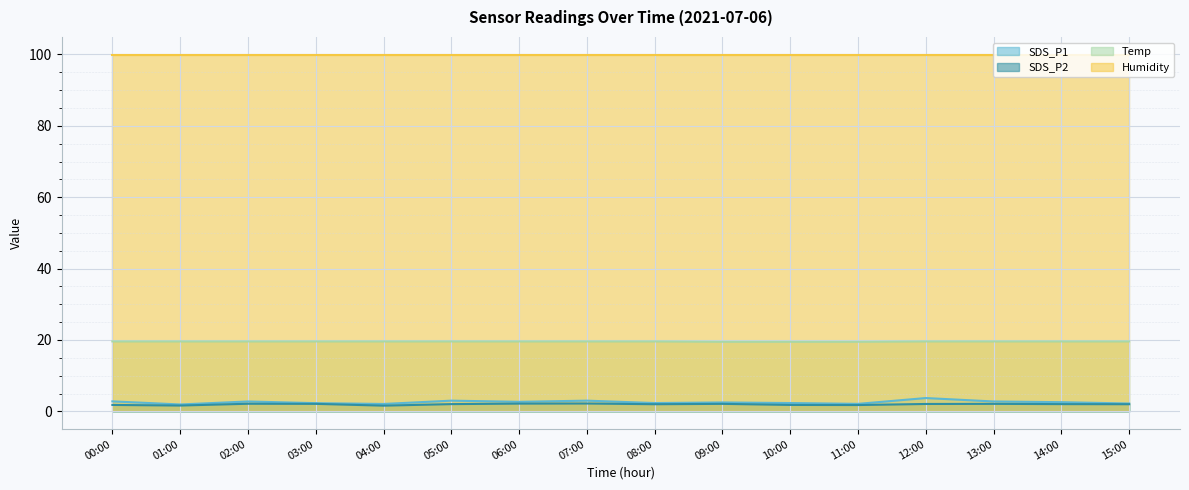

The value of SDS_P1 at 05:00 is 3.0. True or false?

True